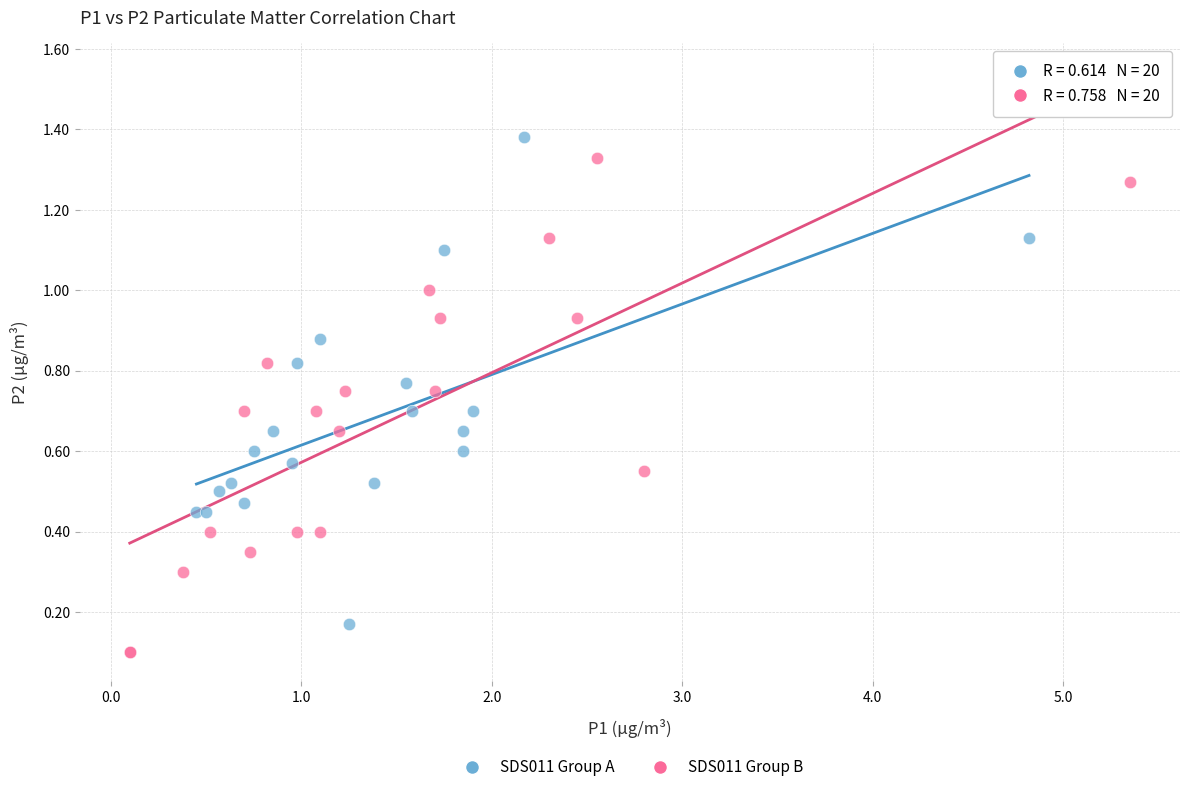

What are all the series names shown in the legend?

SDS011 Group A, SDS011 Group B